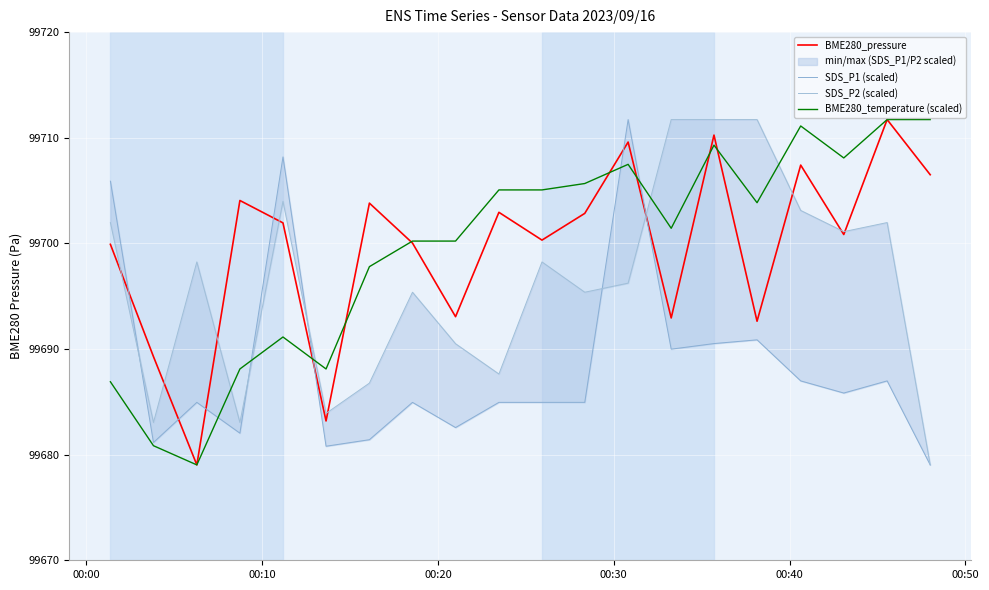

What is the minimum value for BME280_temperature (scaled)?

99679.0